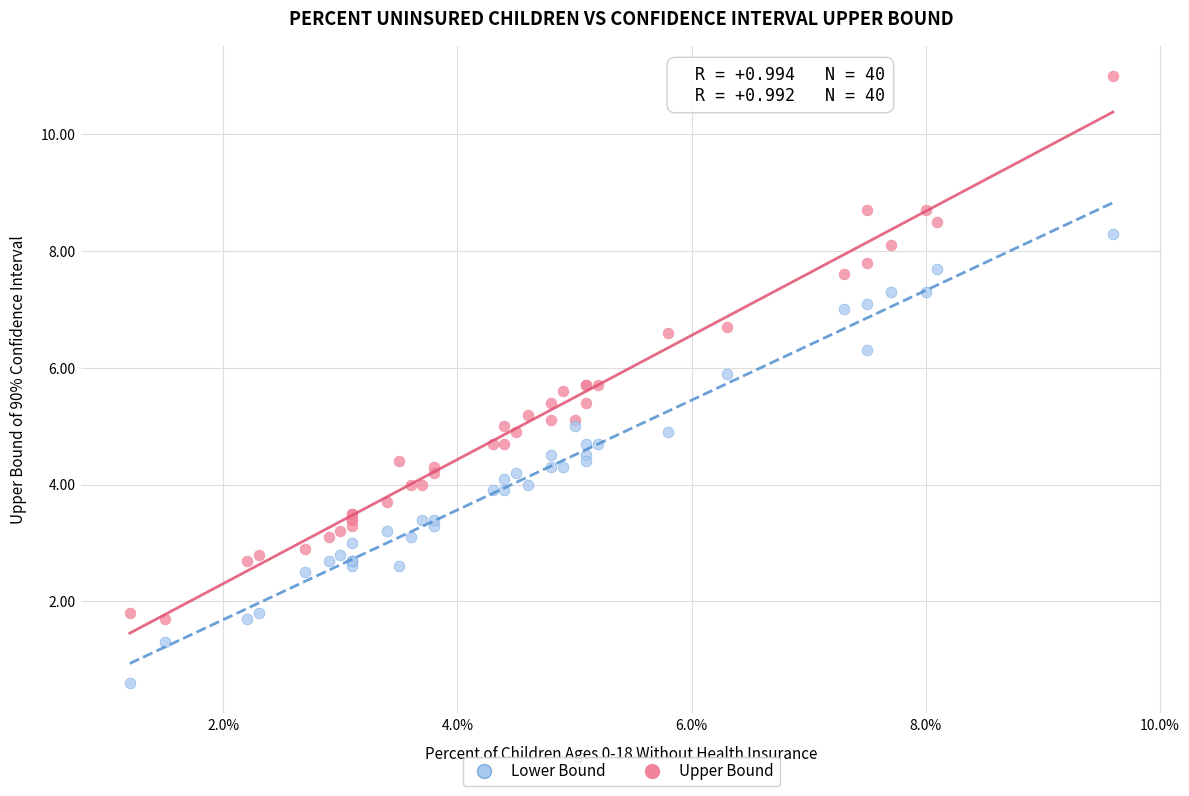

Which series reaches the maximum Y coordinate?

Upper Bound